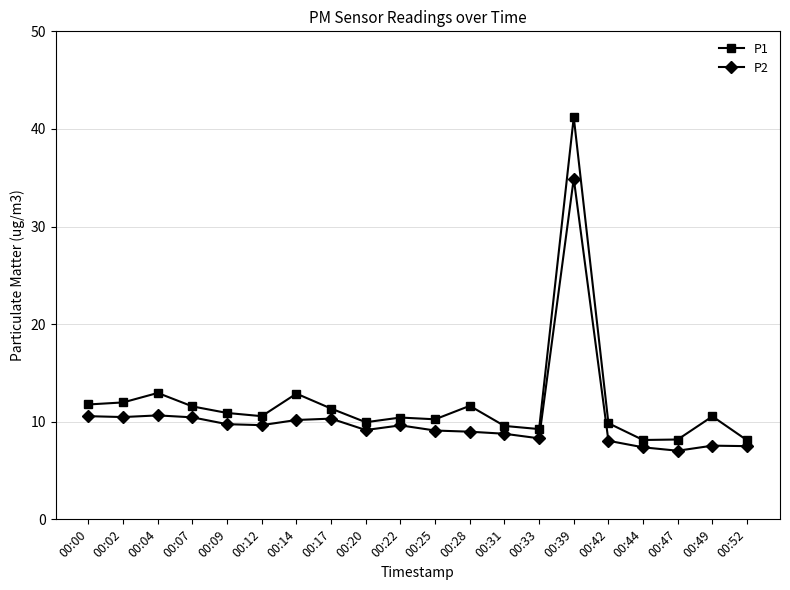

At which category does P1 reach its first local peak?

00:04